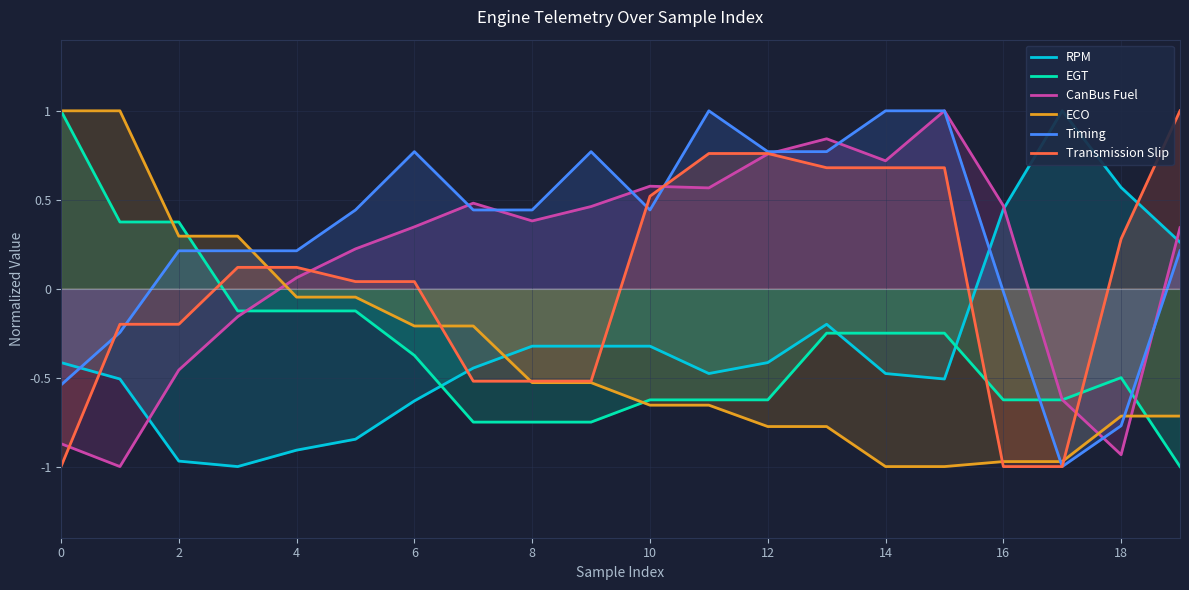

What is the difference between the maximum and minimum values in the EGT series?

2.0